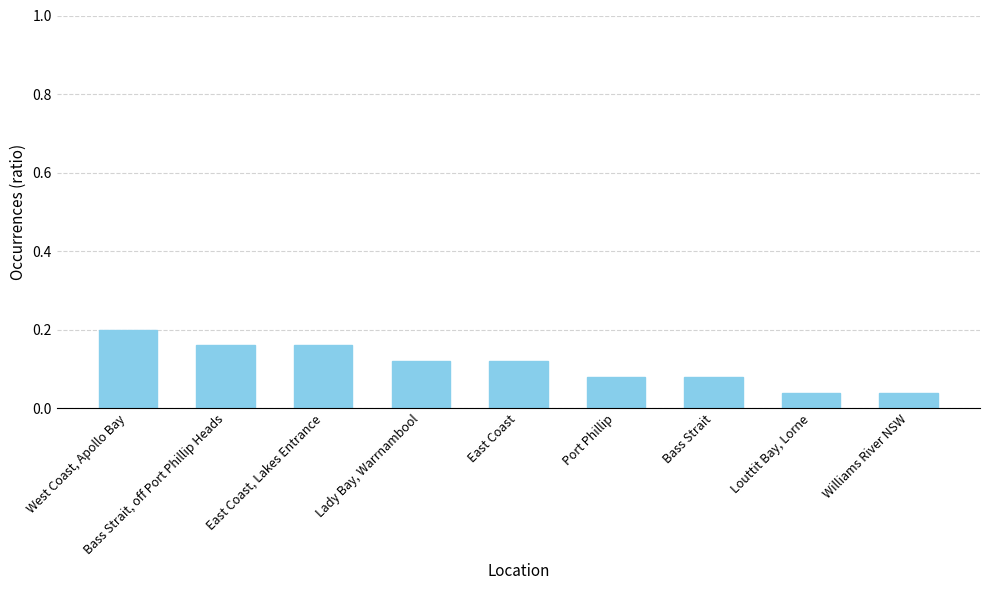

True or false: the data shows 0.2 at East Coast, Lakes Entrance.

True